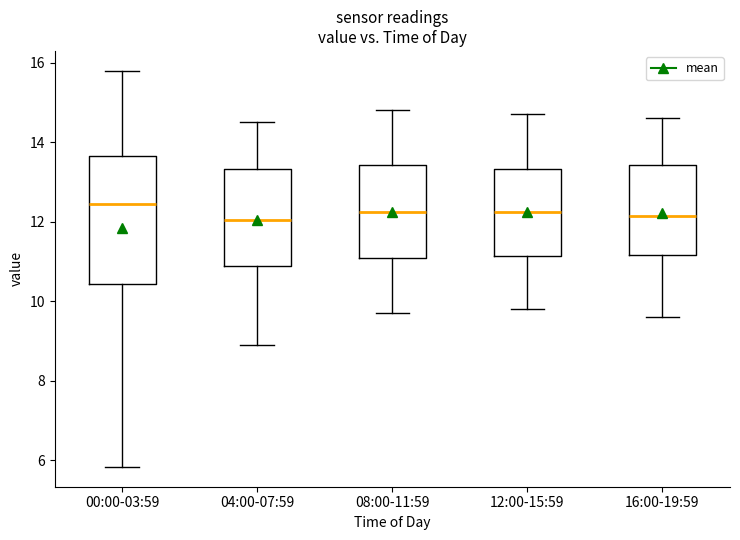

Reading left to right, transcribe this box plot: for each box, give where its median line is, the range the box spans, and where its two whiskers end, as read against the y-axis. The values are not printed on the chart, so give them approximately, as read against the axis.

00:00-03:59: median 12.4, box 10.4 to 13.6, whiskers 5.8 to 15.8
04:00-07:59: median 12.0, box 10.8 to 13.4, whiskers 9.0 to 14.6
08:00-11:59: median 12.2, box 11.0 to 13.4, whiskers 9.8 to 14.8
12:00-15:59: median 12.2, box 11.2 to 13.4, whiskers 9.8 to 14.8
16:00-19:59: median 12.2, box 11.2 to 13.4, whiskers 9.6 to 14.6